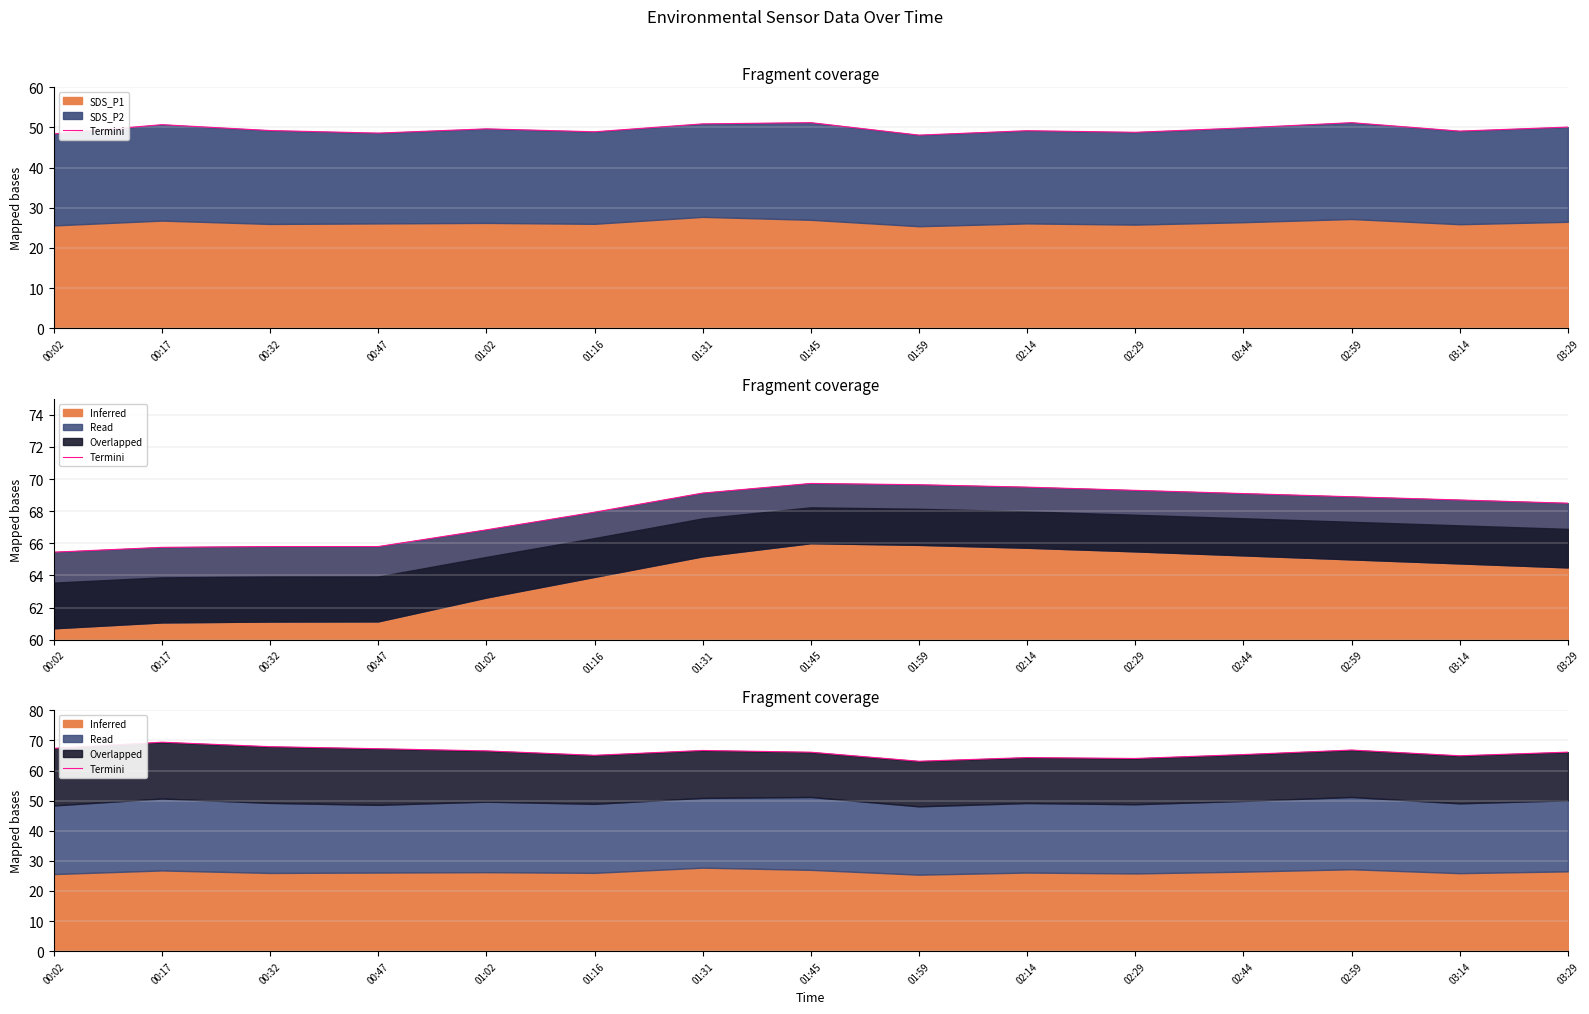

What is the label of the 13th point from the left?

02:59